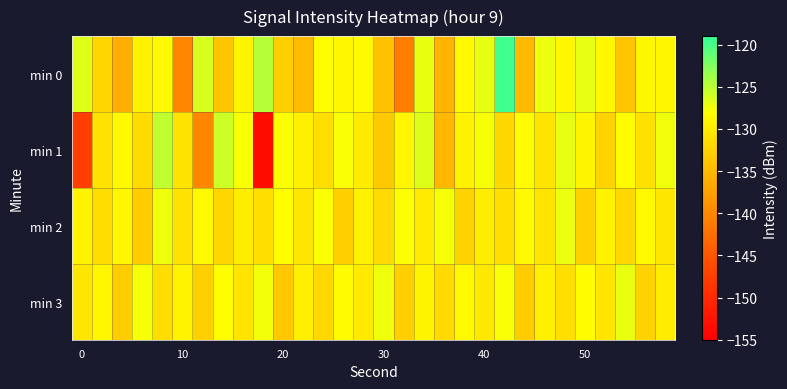

At which category is the sum across all series the highest?

21